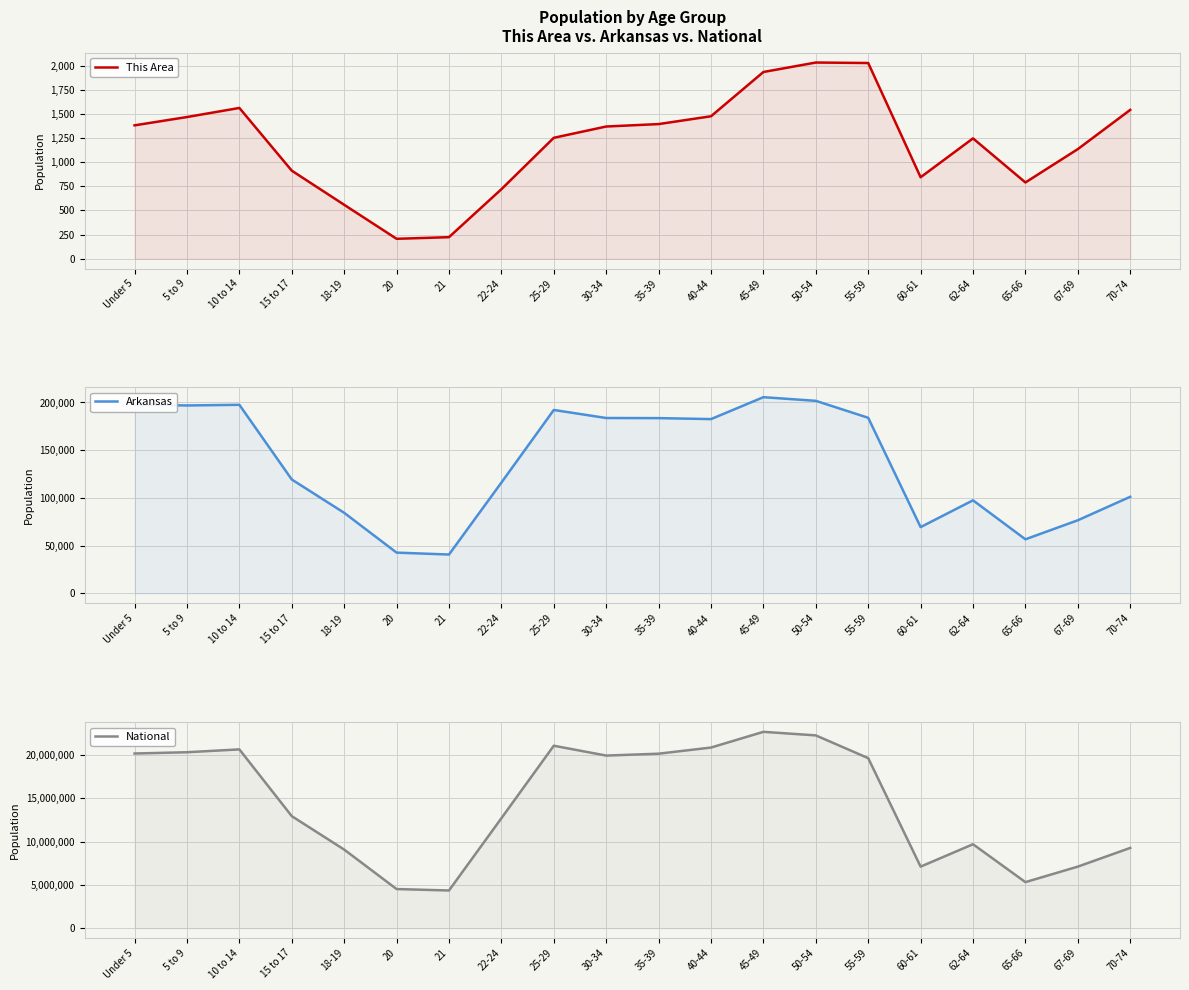

What is the spread (max minus min) of values at 40-44?

20889489